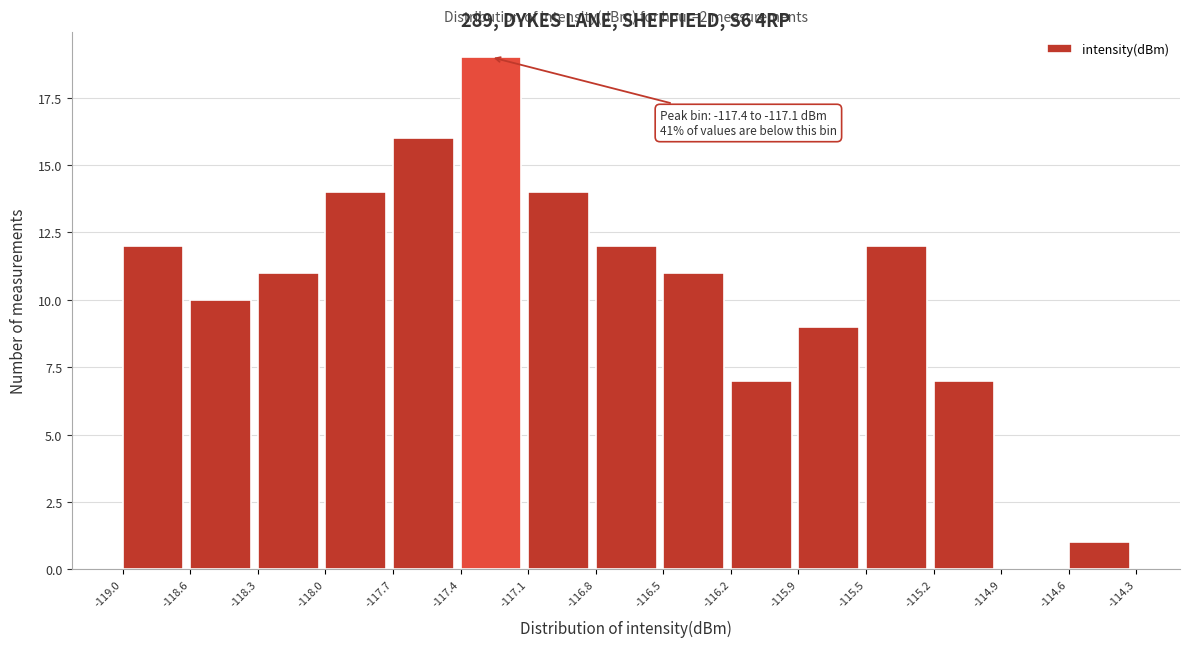

Which range on the x-axis has the tallest bar?

-117.4 to -117.1